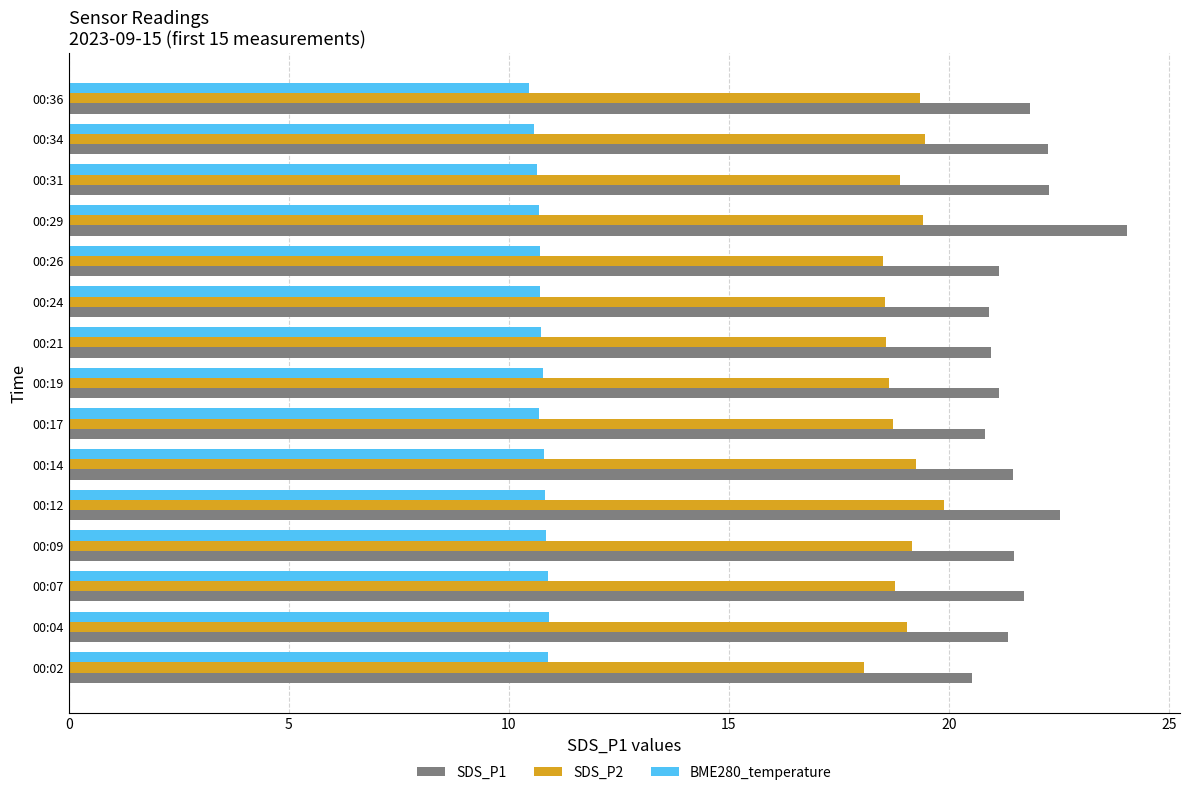

What is the highest value of the BME280_temperature series?

10.9